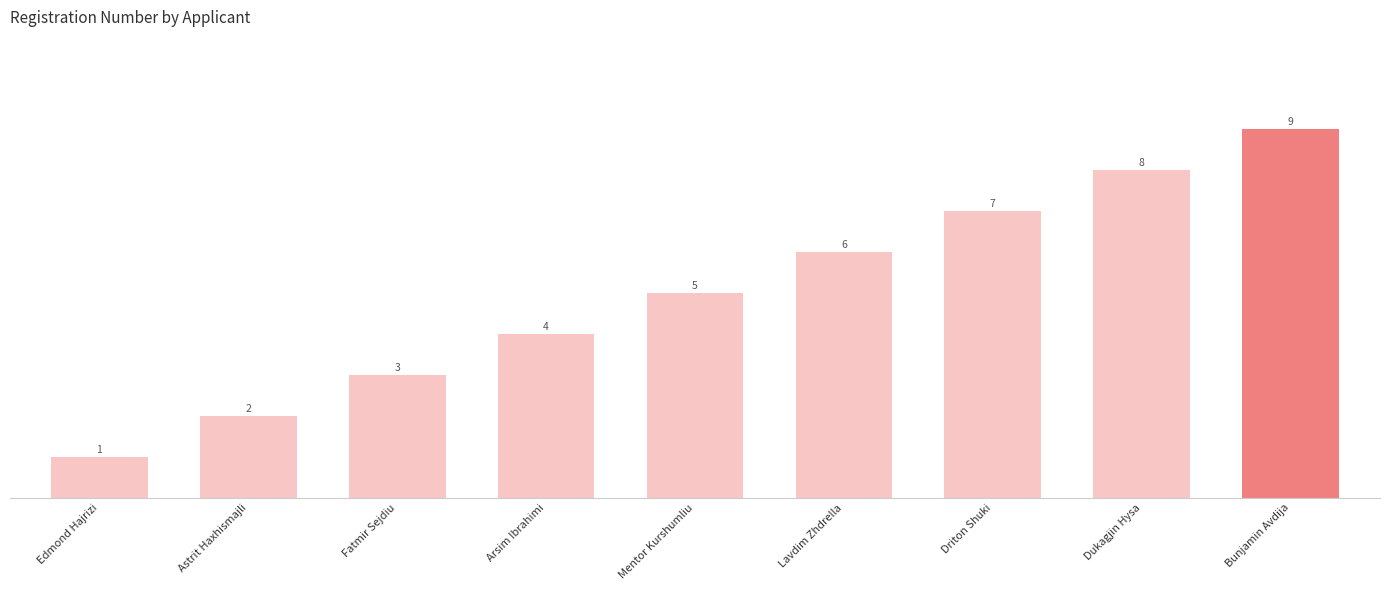

List the labels in order of value, smallest first.

Edmond Hajrizi, Astrit Haxhismajli, Fatmir Sejdiu, Arsim Ibrahimi, Mentor Kurshumliu, Lavdim Zhdrella, Driton Shuki, Dukagjin Hysa, Bunjamin Avdija